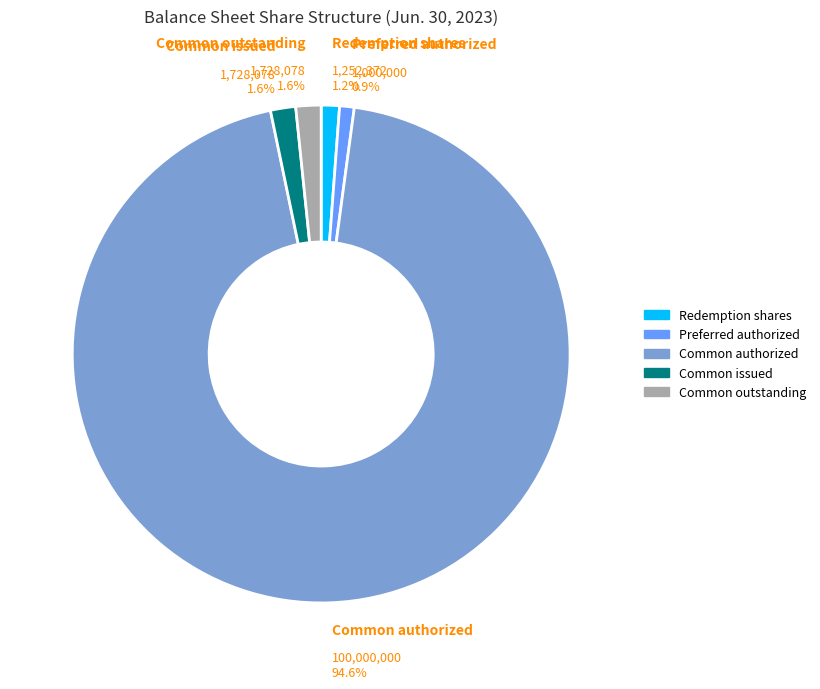

Is there a majority slice in this chart?

Yes